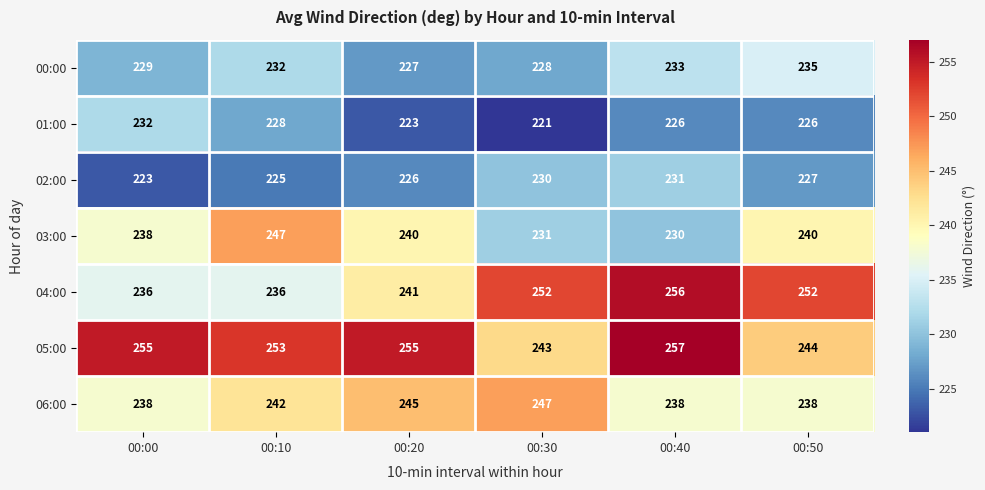

What is the difference between the second highest and second lowest values in the 02:00 series?

5